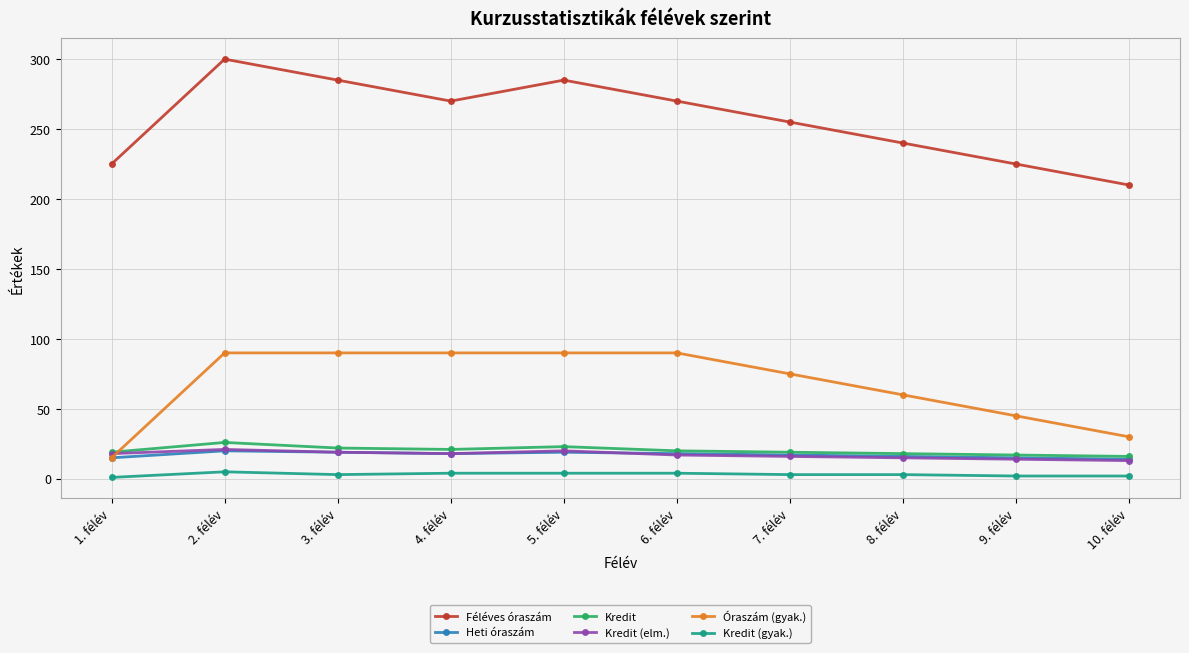

Which category has the lowest value in the Óraszám (gyak.) series?

1. félév